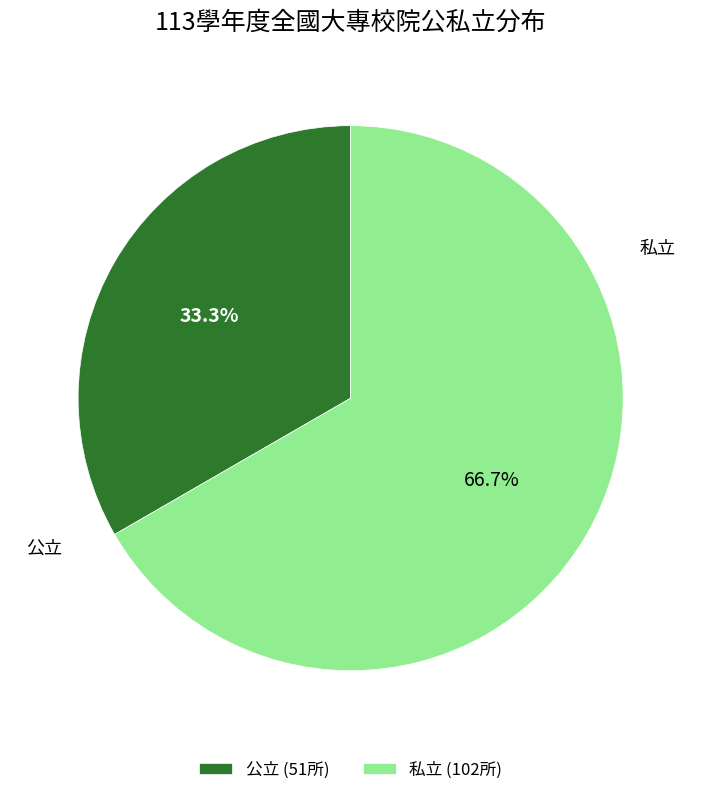

Which slice is the largest?

私立